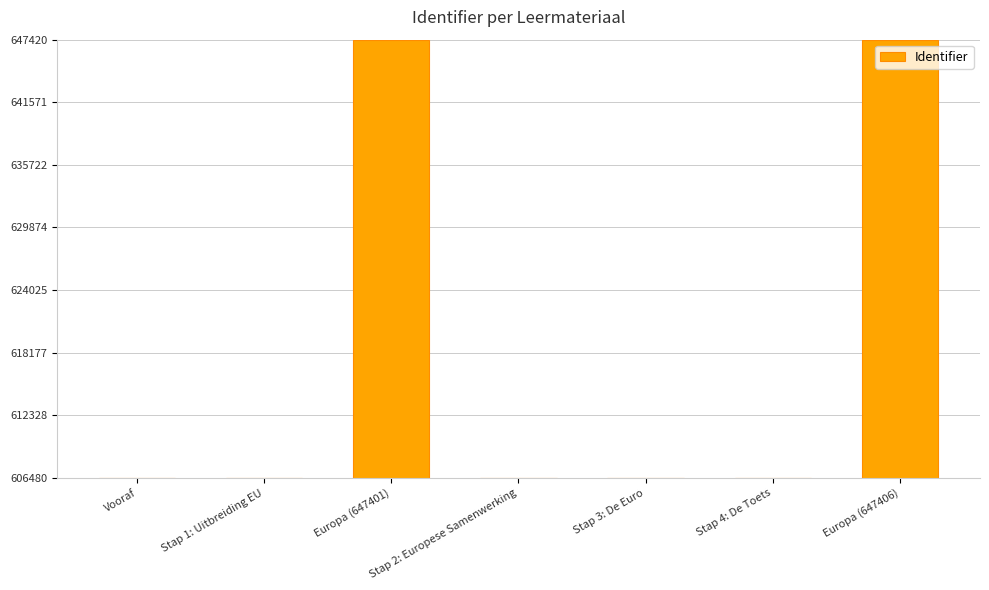

What is the label of the 4th bar from the right?

Stap 2: Europese Samenwerking